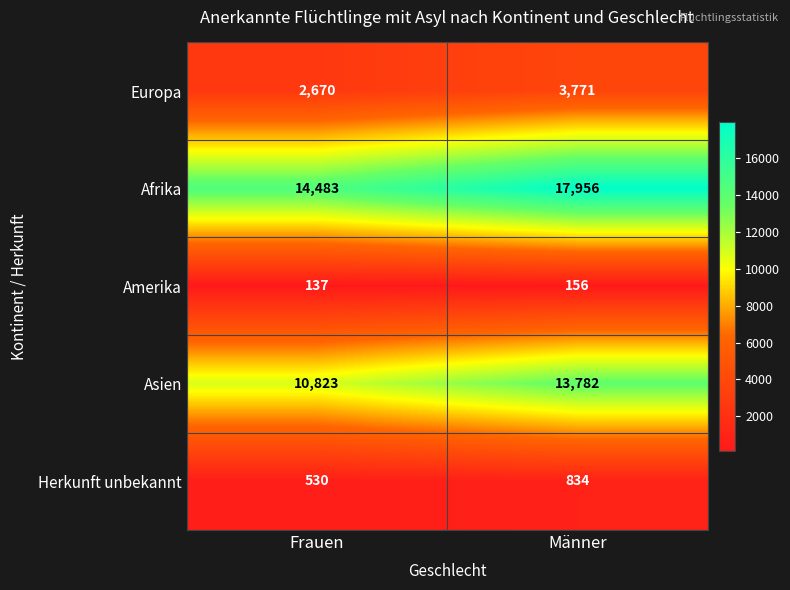

True or false: Asien has a value of 13782 at Männer.

True